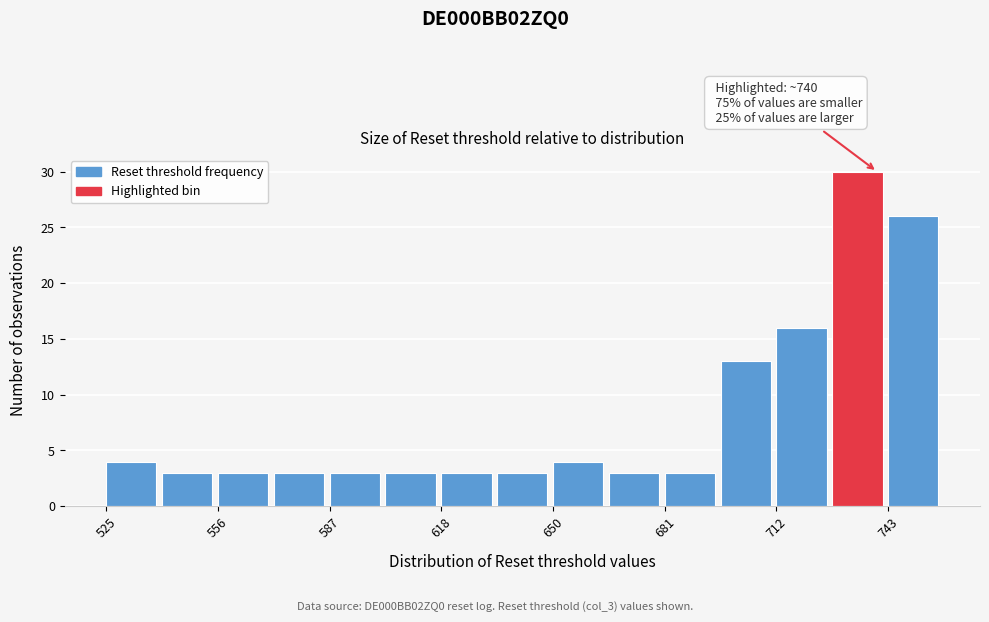

Around what value on the x-axis is the tallest bar? Give the approximate position of its centre, as read against the axis.

735